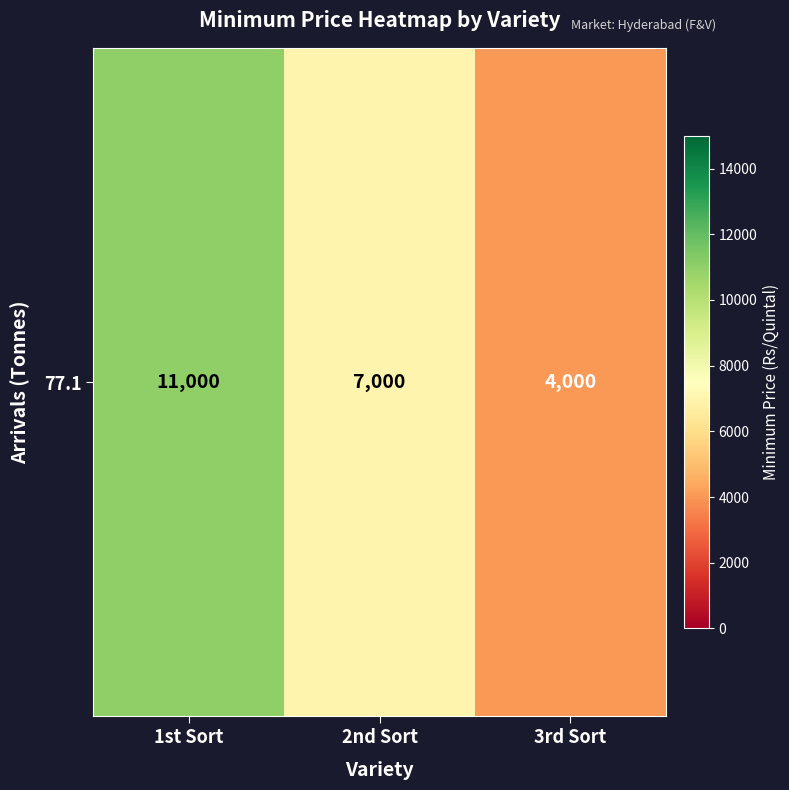

At which label is the value closest to 7500?

2nd Sort